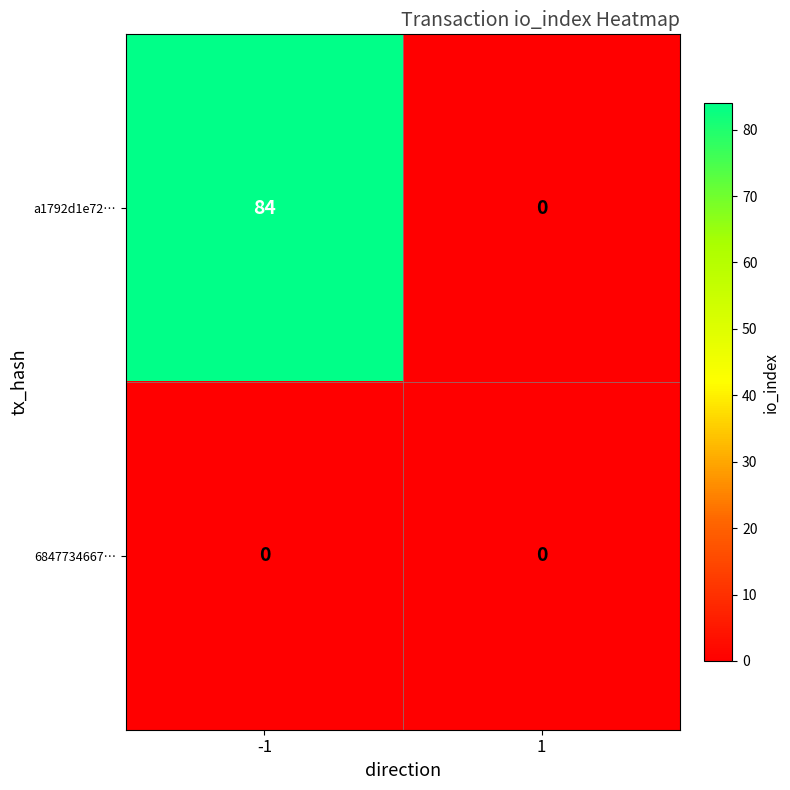

At which category does the chart reach its peak across all series?

-1